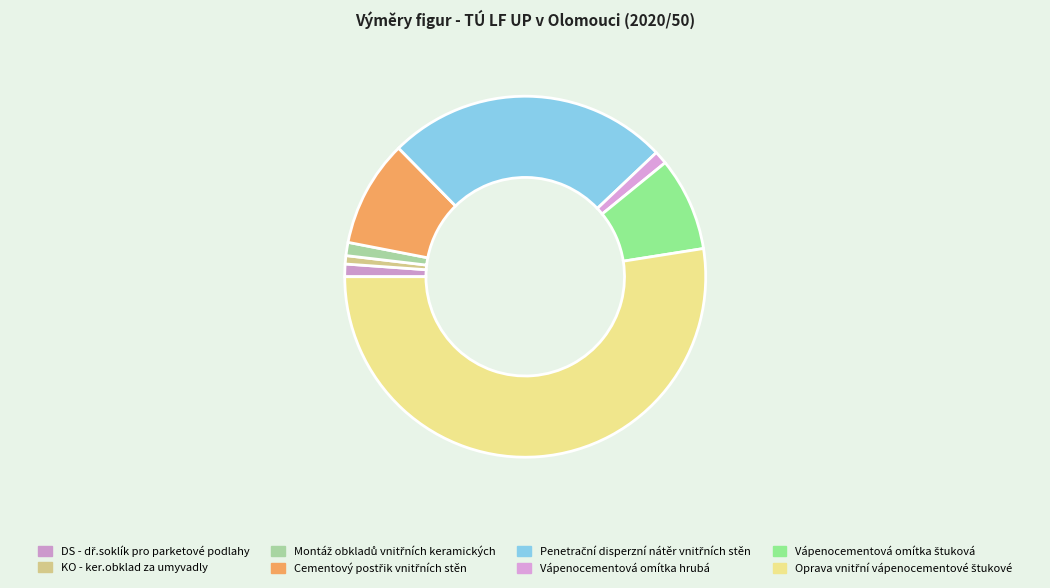

To the nearest percent, what is the difference between the largest and smallest slice percentages?

52%